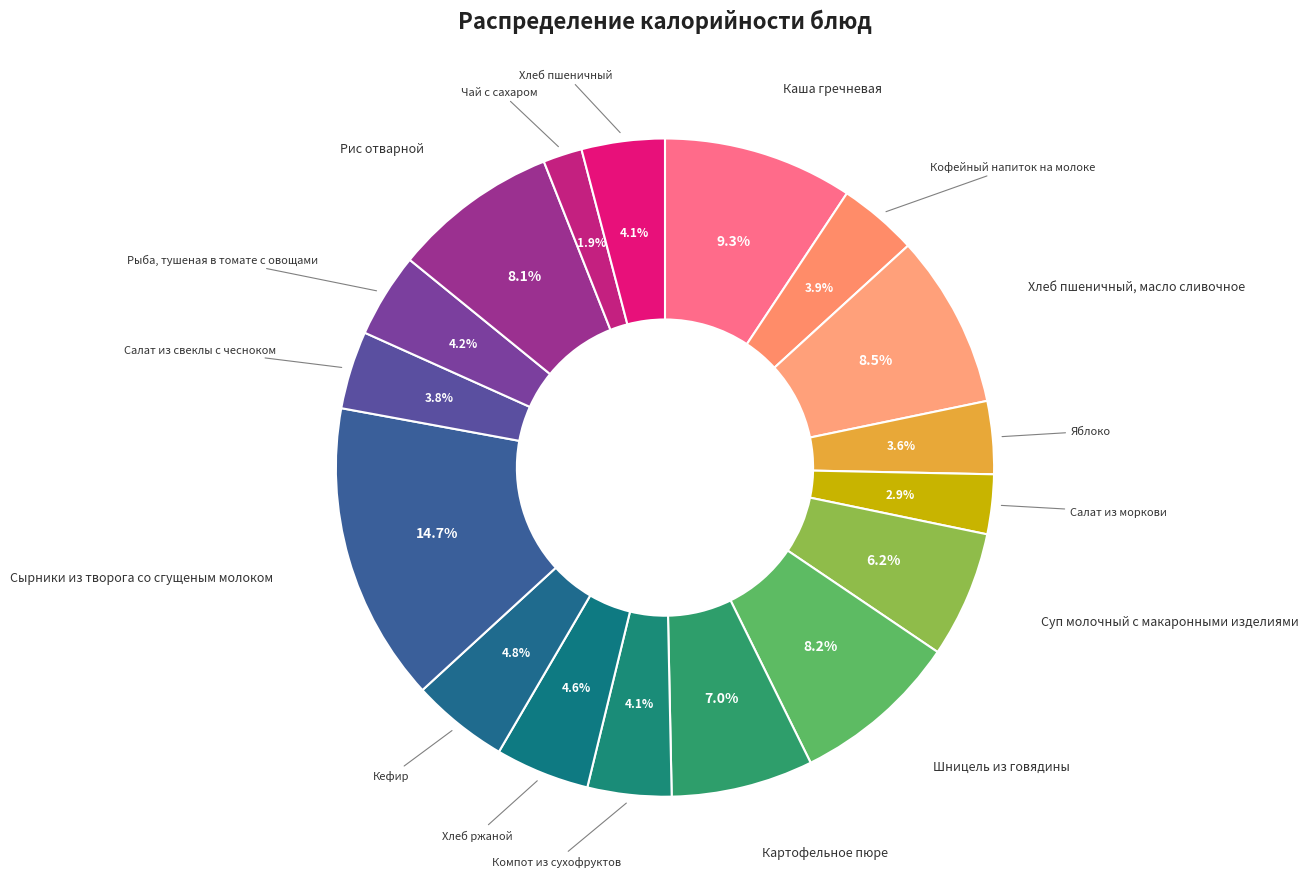

Count the number of slices in the pie.

17